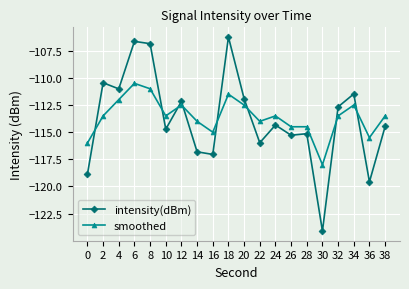

Reading right to left, transcribe all the data shown in this chart.

intensity(dBm): 38=-114.5	36=-119.6	34=-111.5	32=-112.7	30=-124.1	28=-115.1	26=-115.3	24=-114.3	22=-116.0	20=-111.9	18=-106.2	16=-117.0	14=-116.8	12=-112.2	10=-114.7	8=-106.8	6=-106.6	4=-111.0	2=-110.4	0=-118.9
smoothed: 38=-113.5	36=-115.5	34=-112.5	32=-113.5	30=-118.0	28=-114.5	26=-114.5	24=-113.5	22=-114.0	20=-112.5	18=-111.5	16=-115.0	14=-114.0	12=-112.5	10=-113.5	8=-111.0	6=-110.5	4=-112.0	2=-113.5	0=-116.0